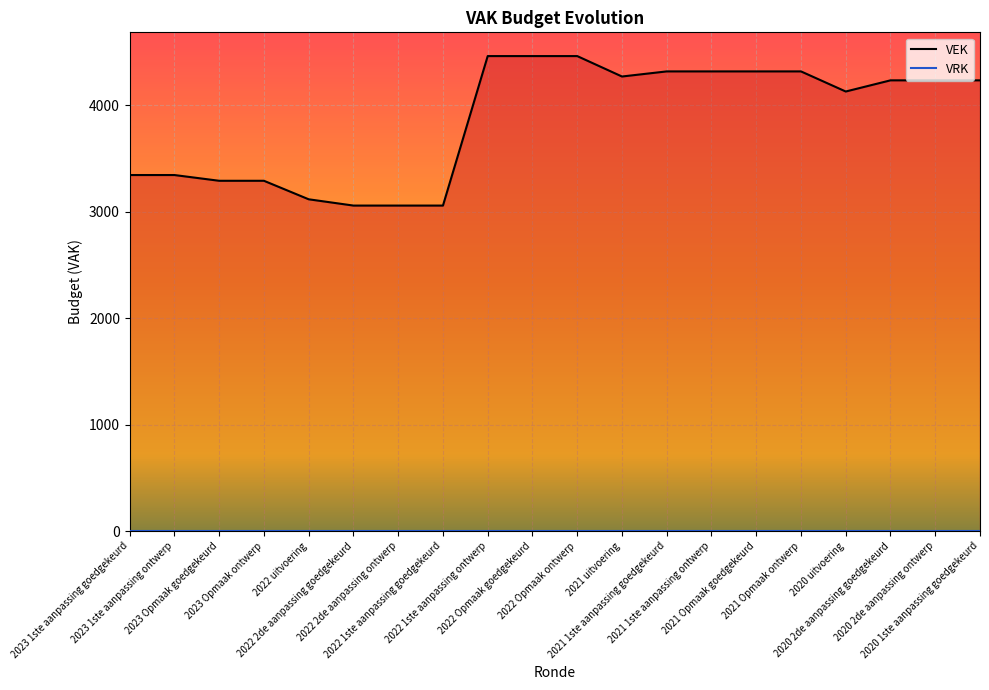

What position from the right is 2022 Opmaak ontwerp?

10